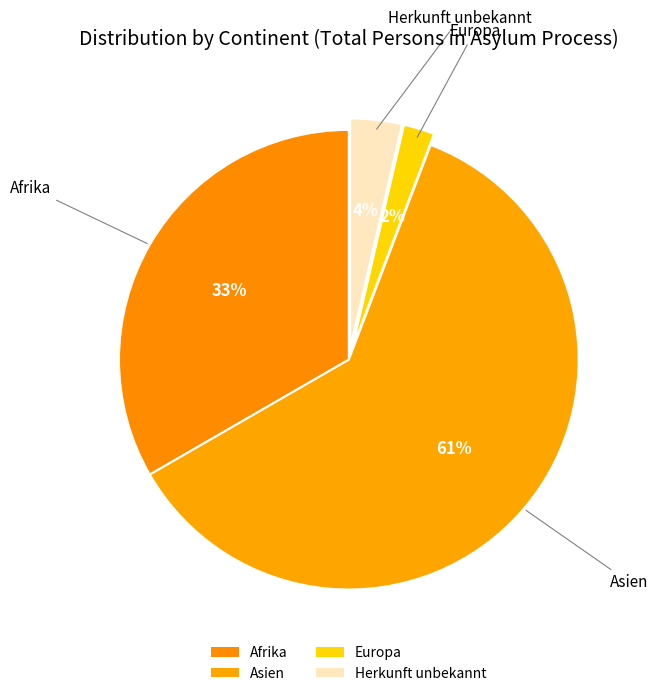

Between Afrika and Asien, which is larger?

Asien